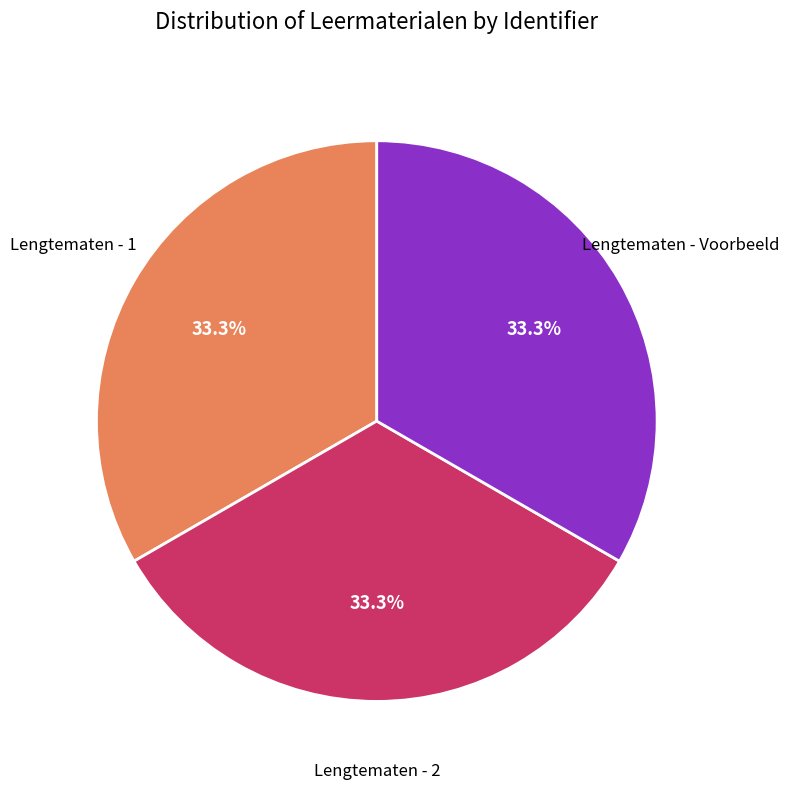

To the nearest percent, what portion does Lengtematen - Voorbeeld represent?

33%